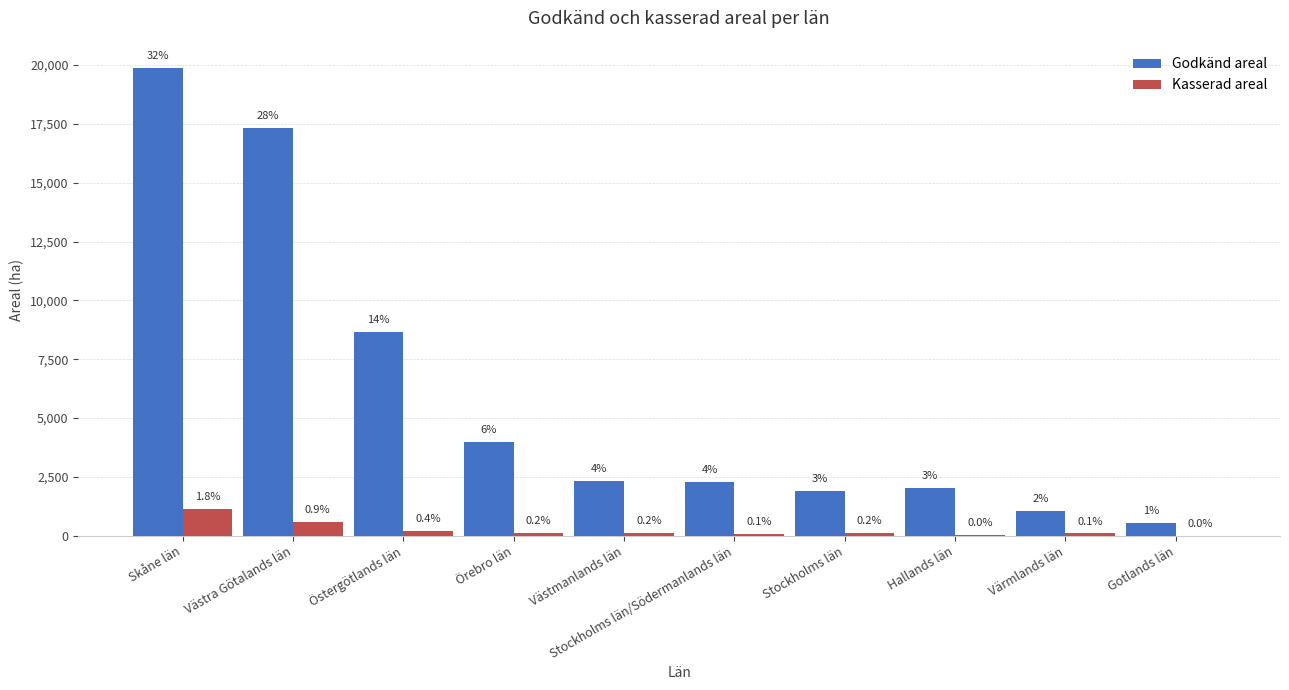

How many groups of bars are there?

10